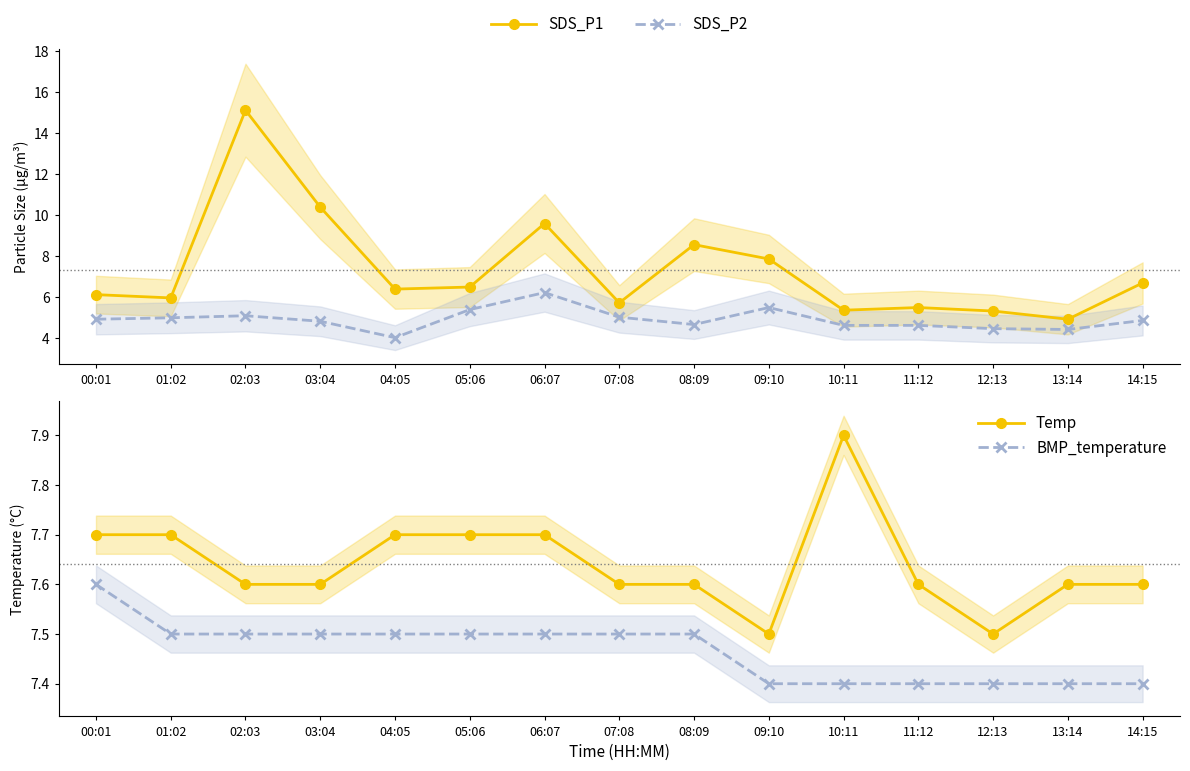

What is the spread (max minus min) of values at 13:14?

3.2